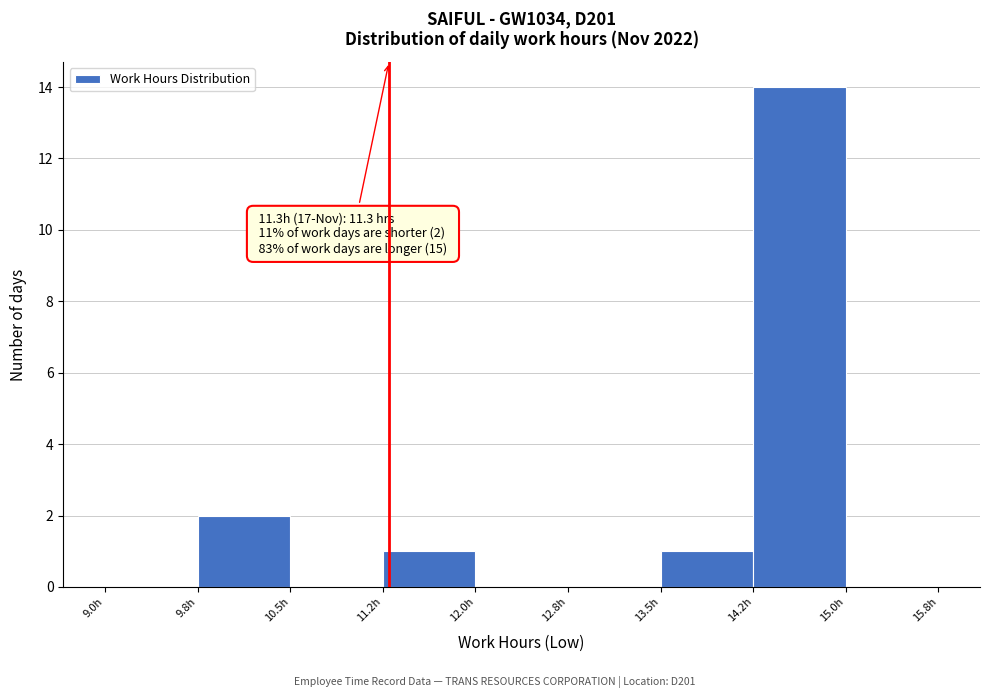

Which range on the x-axis has the tallest bar?

14.25 to 15.00